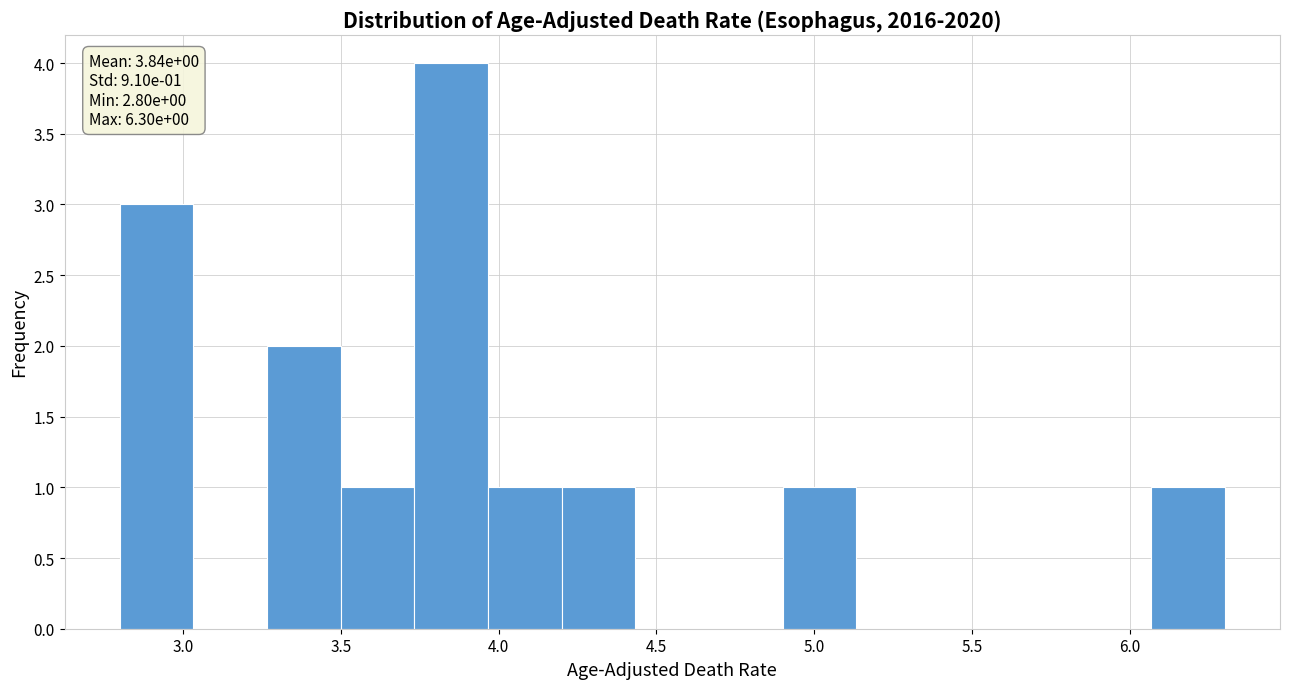

Which range on the x-axis has the tallest bar?

3.75 to 3.95